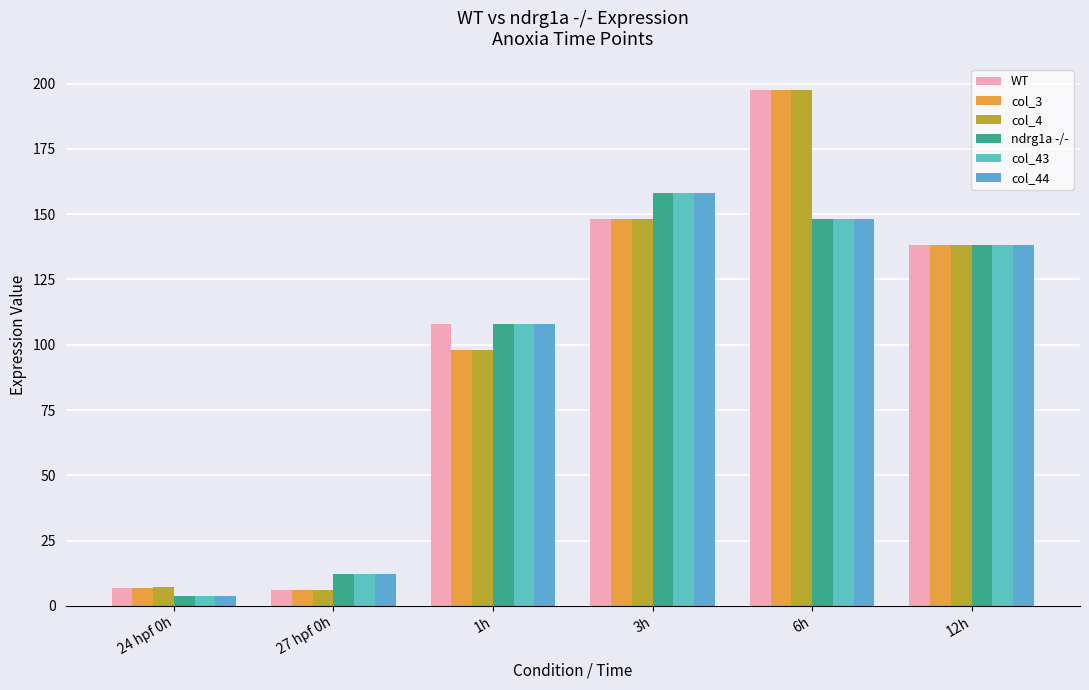

How many values in the WT series exceed 138?

3